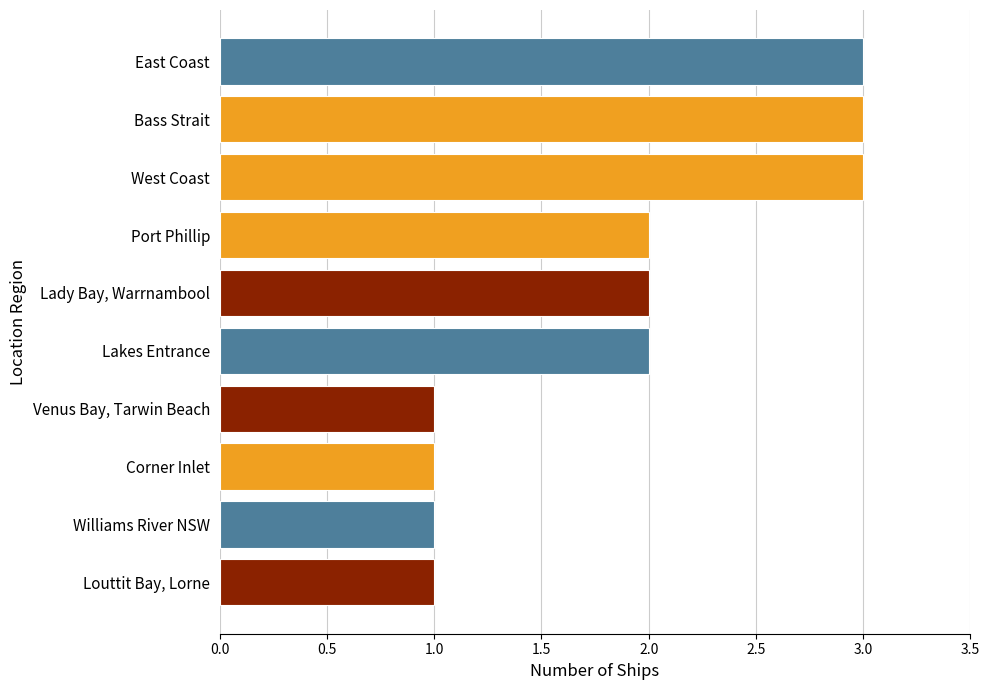

How many data points does each series have?

10